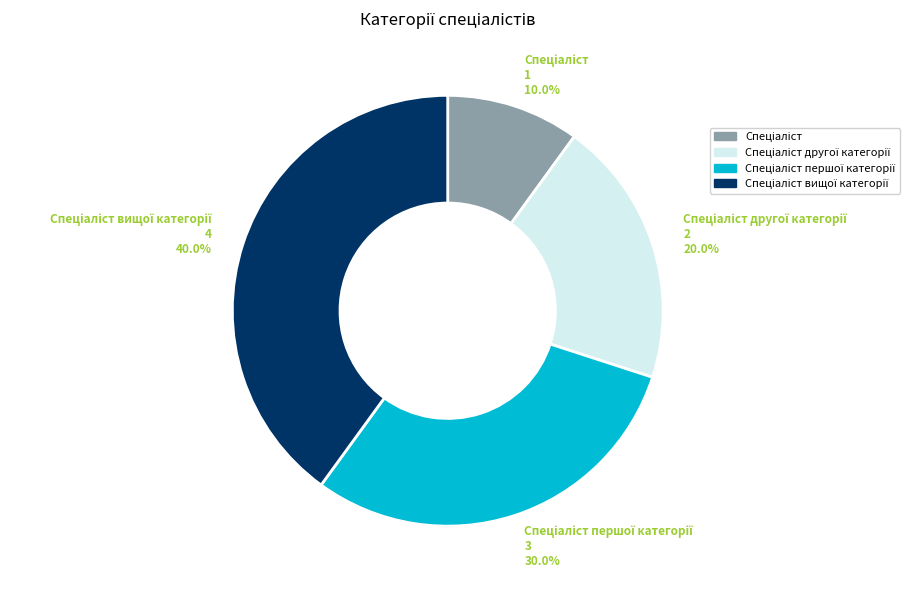

How many slices are in this pie chart?

4